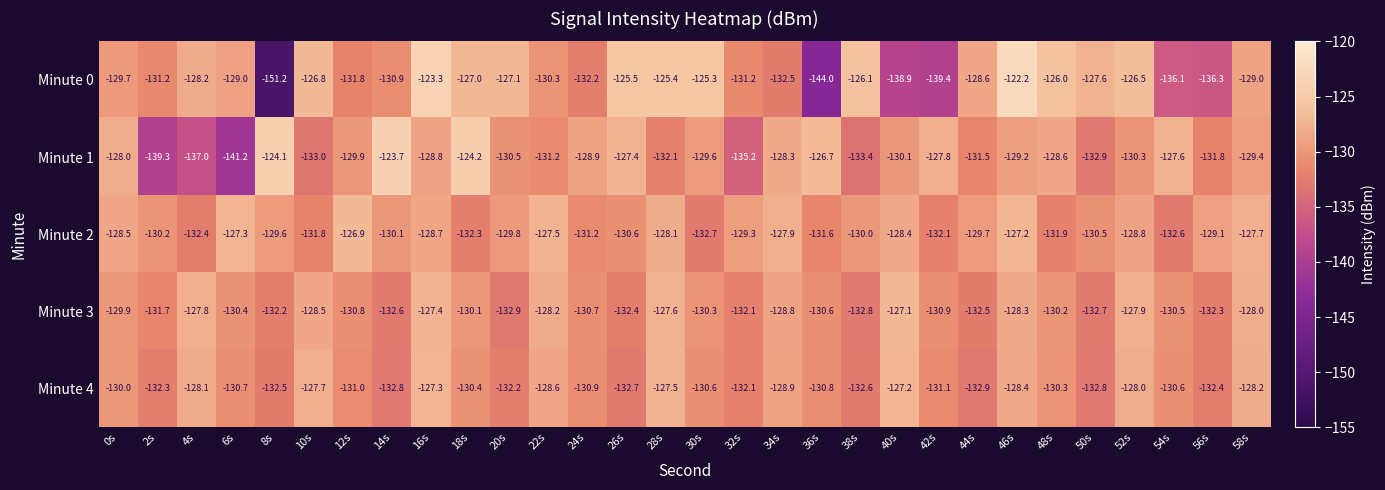

True or false: Minute 3 has a value of -50.5 at 0s.

False